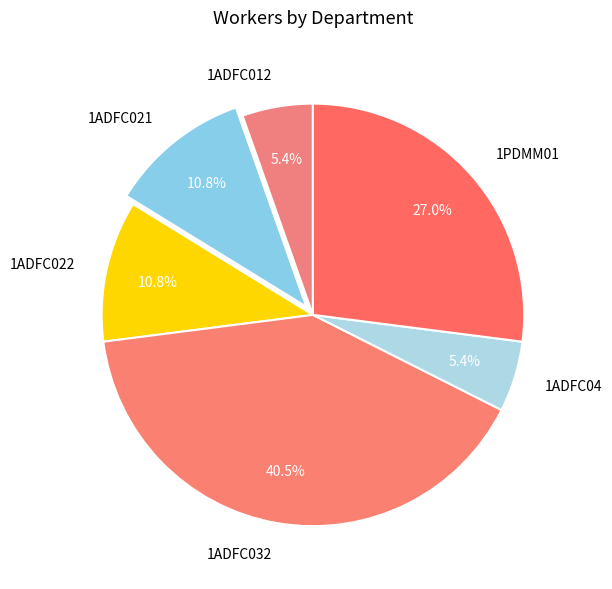

Does 1PDMM01 account for over 50% of the chart?

No